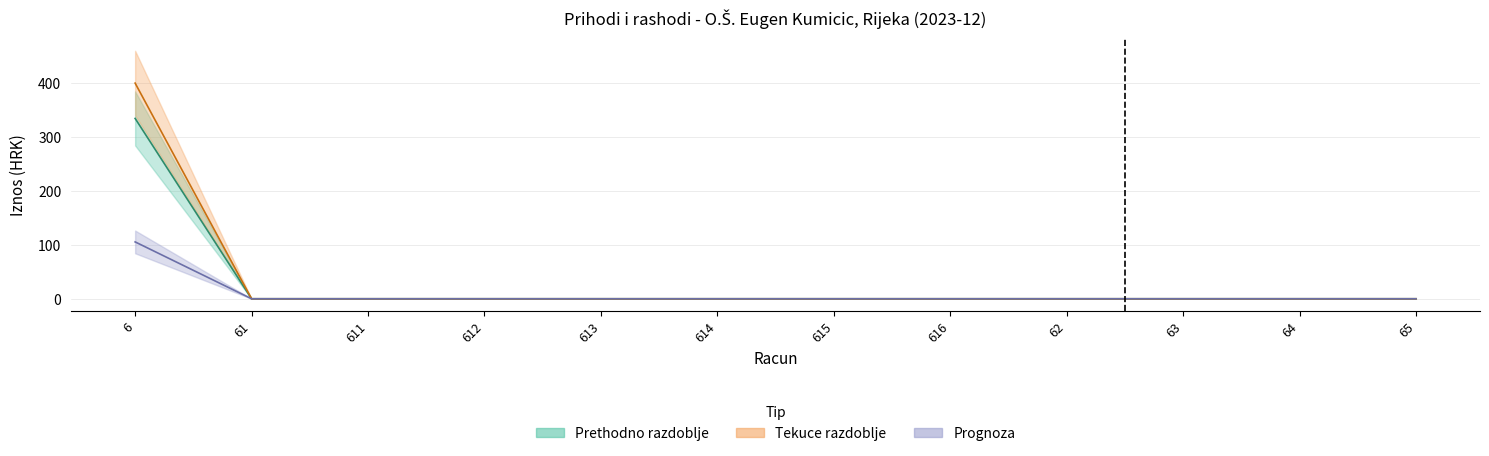

The value of Tekuce razdoblje at 611 is 0.0. True or false?

True